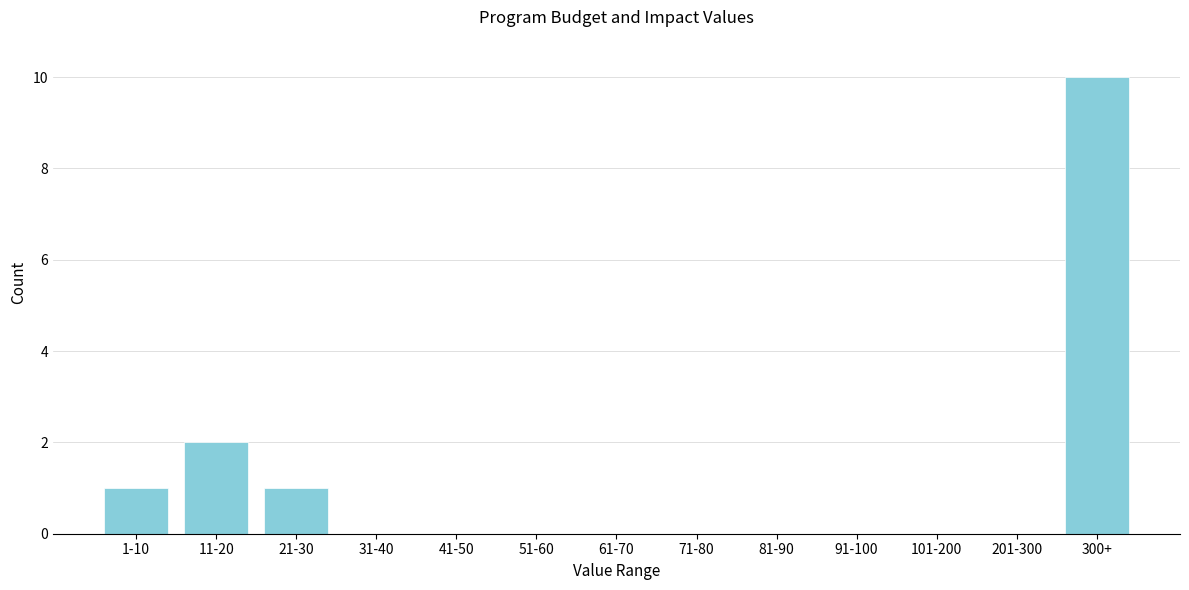

Reading left to right, transcribe all the data shown in this chart.

1-10=1	11-20=2	21-30=1	31-40=0	41-50=0	51-60=0	61-70=0	71-80=0	81-90=0	91-100=0	101-200=0	201-300=0	300+=10